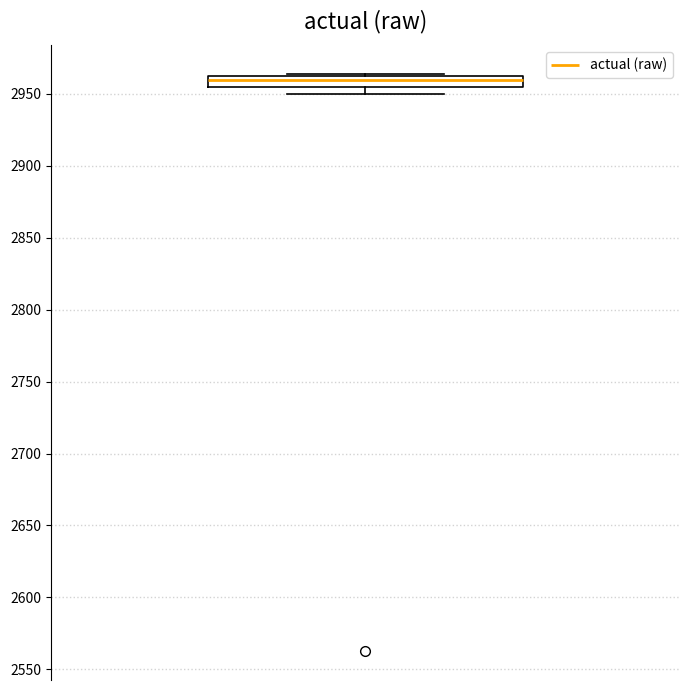

Where is the lower edge of the box on the y-axis? The values are not printed on the chart, so give them approximately, as read against the axis.

2955